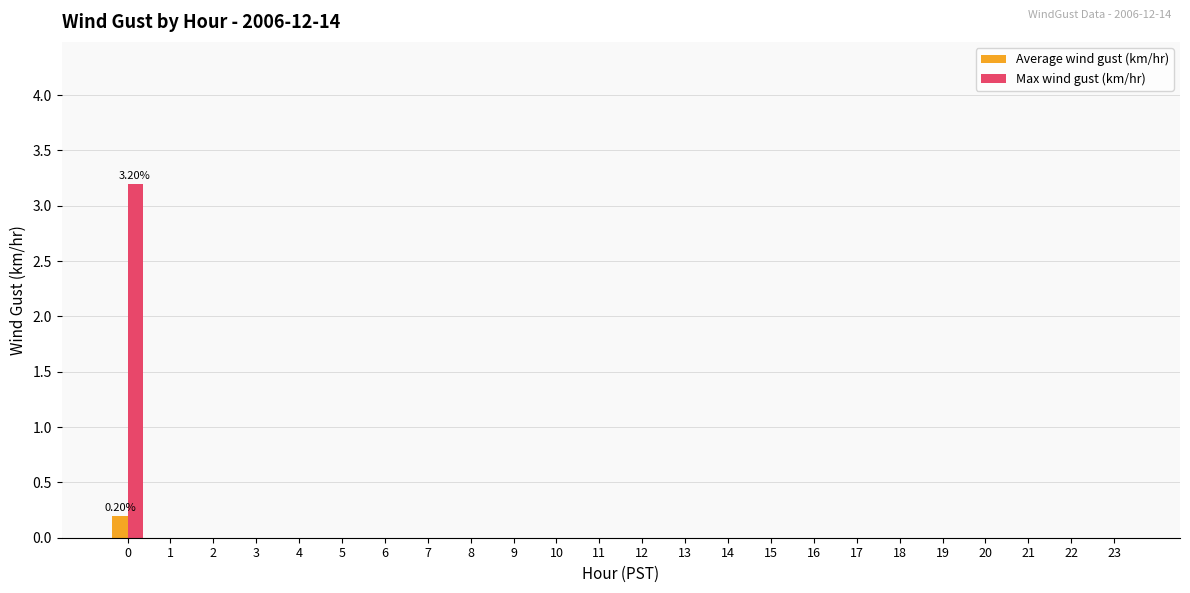

Reading right to left, list all the values displayed in this chart.

Average wind gust (km/hr): 0.0	0.0	0.0	0.0	0.0	0.0	0.0	0.0	0.0	0.0	0.0	0.0	0.0	0.0	0.0	0.0	0.0	0.0	0.0	0.0	0.0	0.0	0.0	0.2
Max wind gust (km/hr): 0.0	0.0	0.0	0.0	0.0	0.0	0.0	0.0	0.0	0.0	0.0	0.0	0.0	0.0	0.0	0.0	0.0	0.0	0.0	0.0	0.0	0.0	0.0	3.2